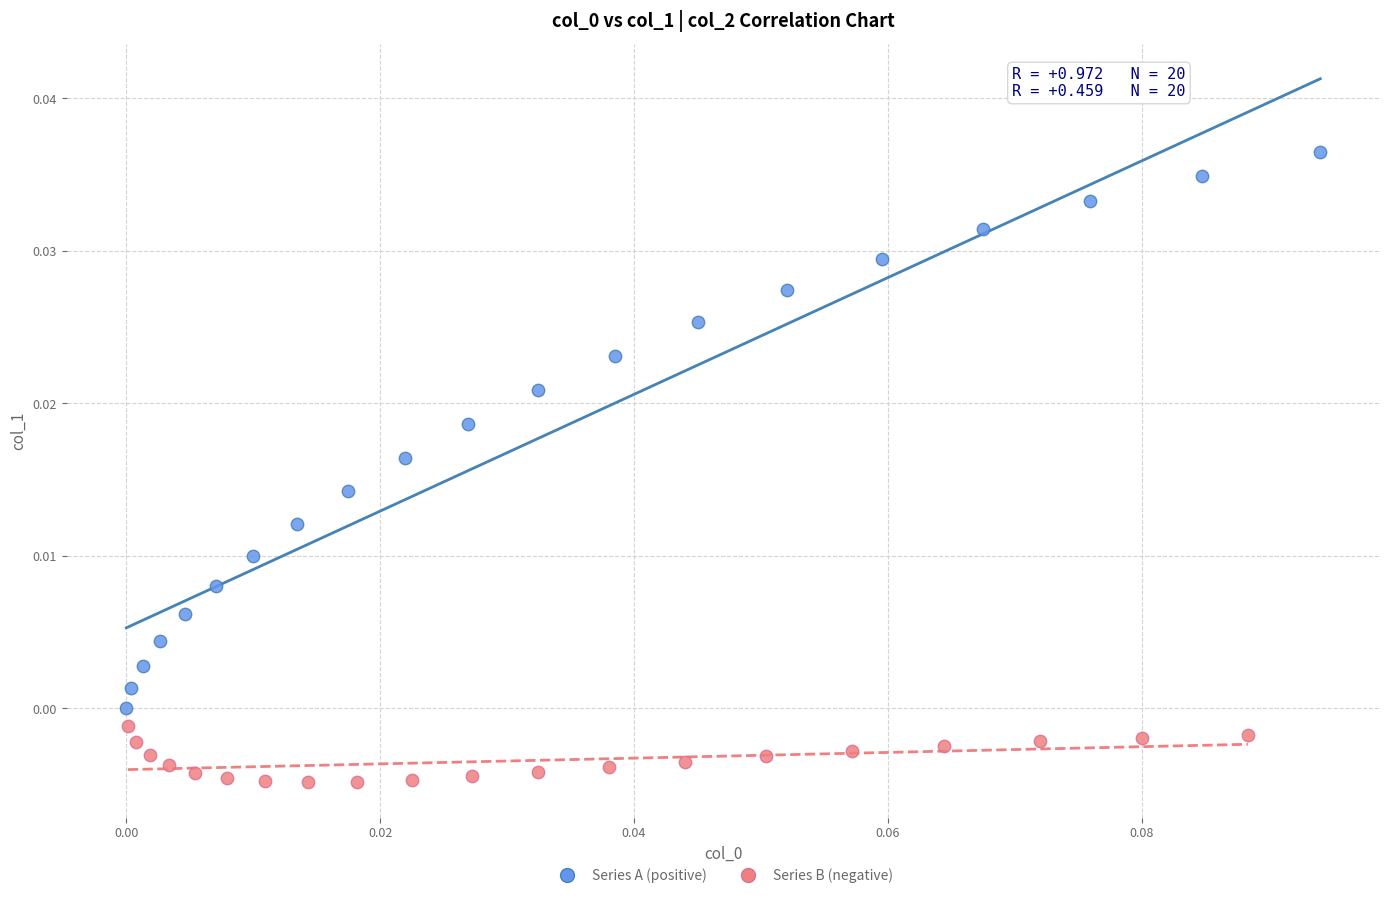

Which series contains the lowest Y value?

Series B (negative)